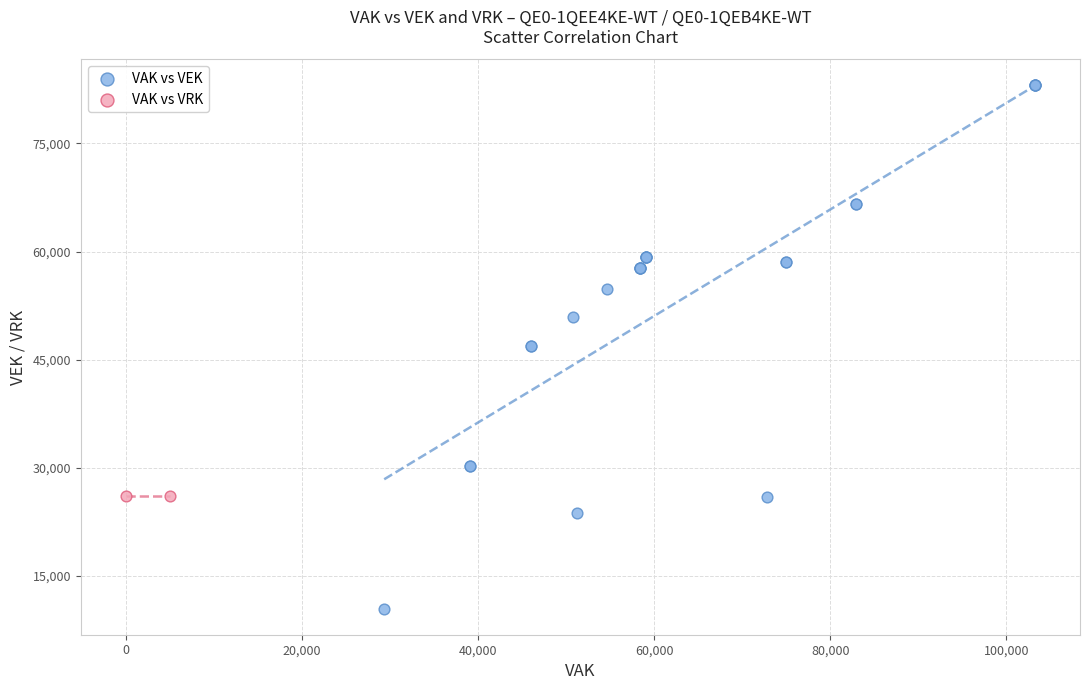

What are all the series names shown in the legend?

VAK vs VEK, VAK vs VRK